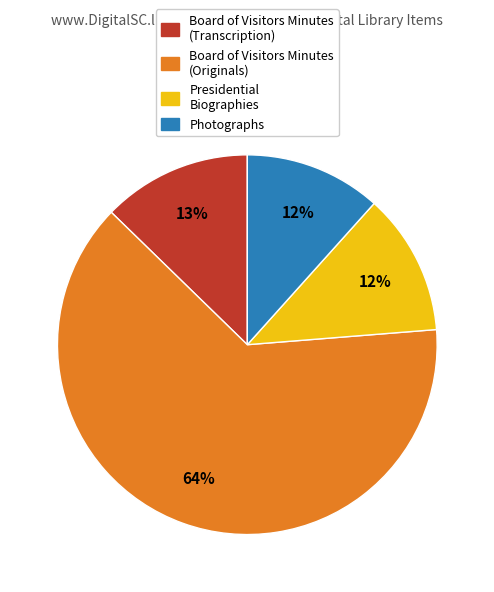

What is the ratio of the value at Board of Visitors Minutes (Transcription) to the value at Presidential Biographies?

1.1